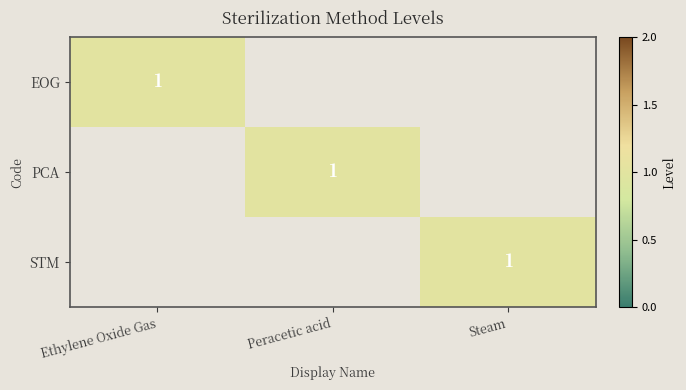

True or false: PCA has a value of 1 at Peracetic acid.

True